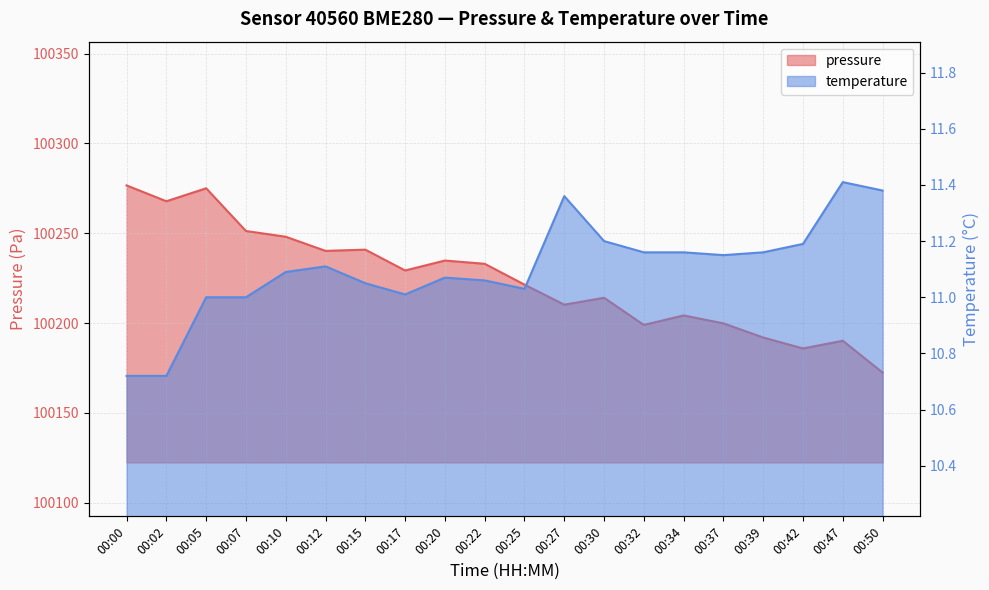

What are all the series names shown in the legend?

pressure, temperature